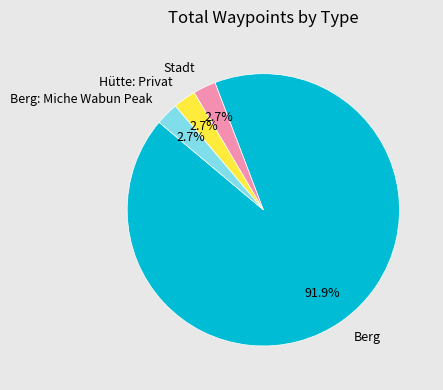

Count the number of slices in the pie.

4